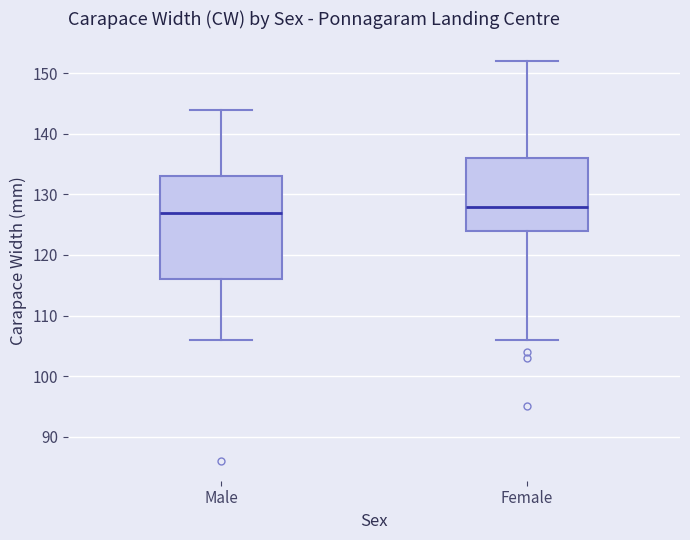

Comparing the boxes themselves (not the whiskers), which one is the tallest?

Male